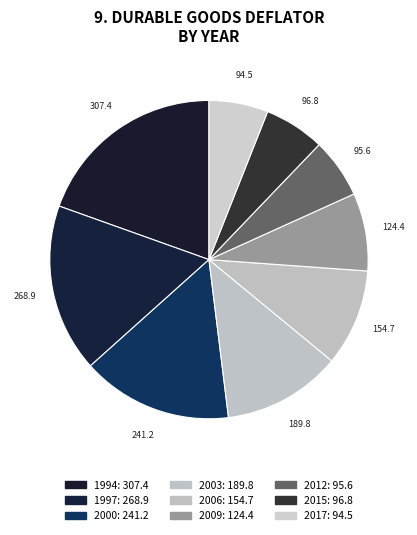

Count the number of slices in the pie.

9